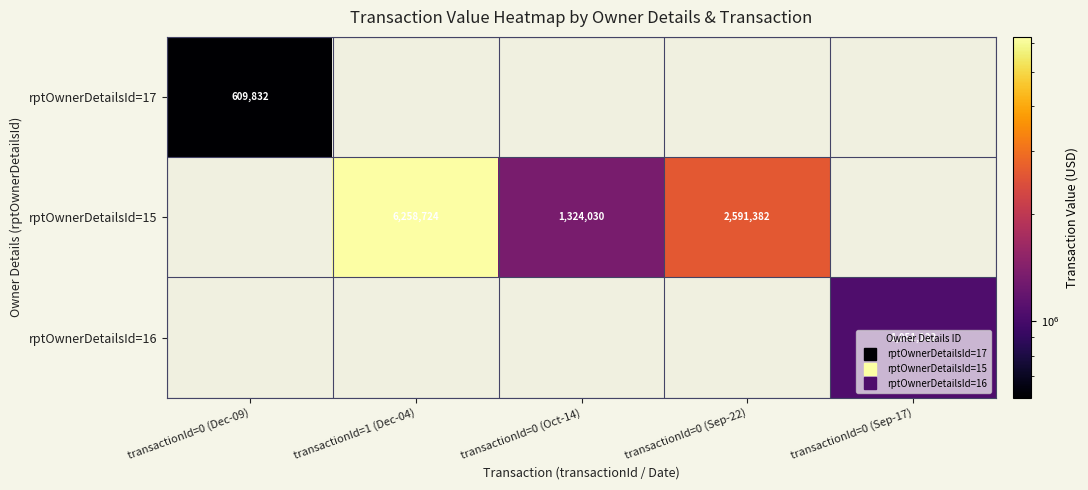

What value does the rptOwnerDetailsId=16 series have at transactionId=0 (Sep-17)?

1051122.0